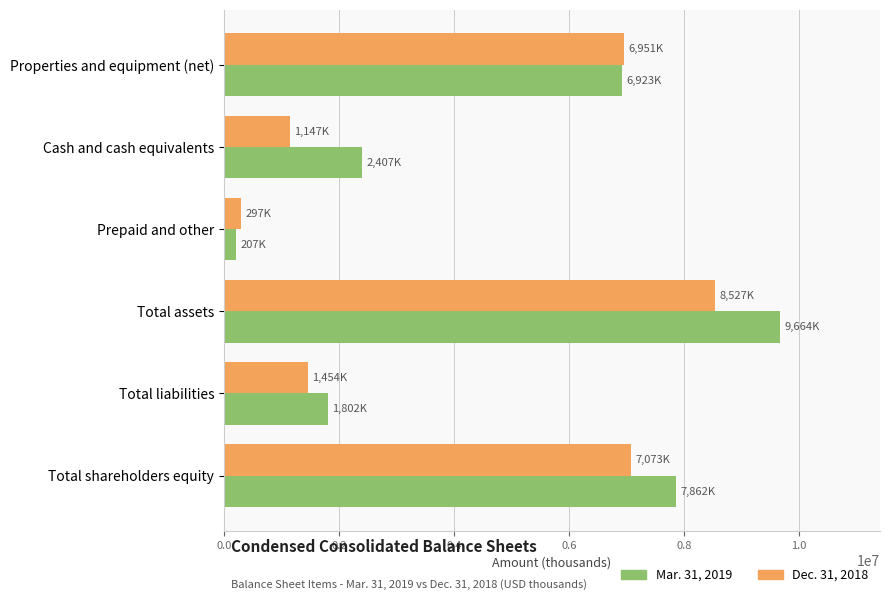

What is the difference between the highest and lowest values at Cash and cash equivalents?

1260000